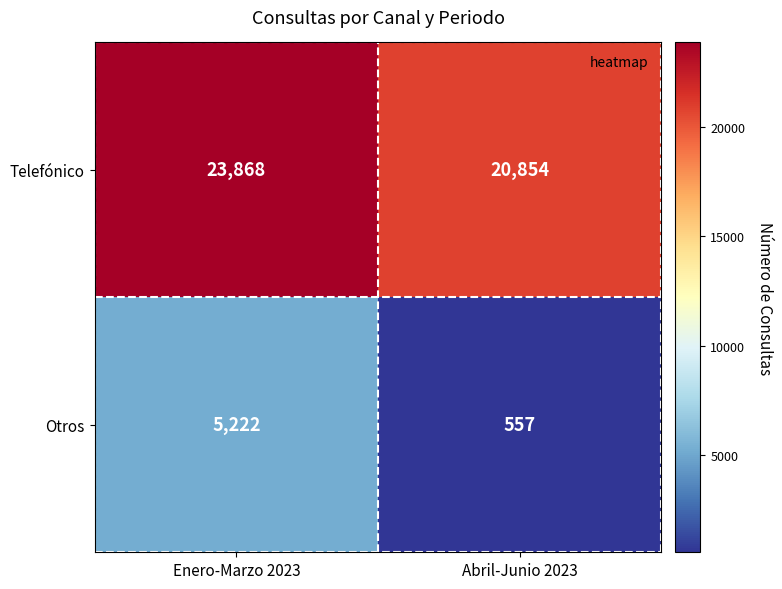

Which label corresponds to the smallest value in the chart?

Abril-Junio 2023